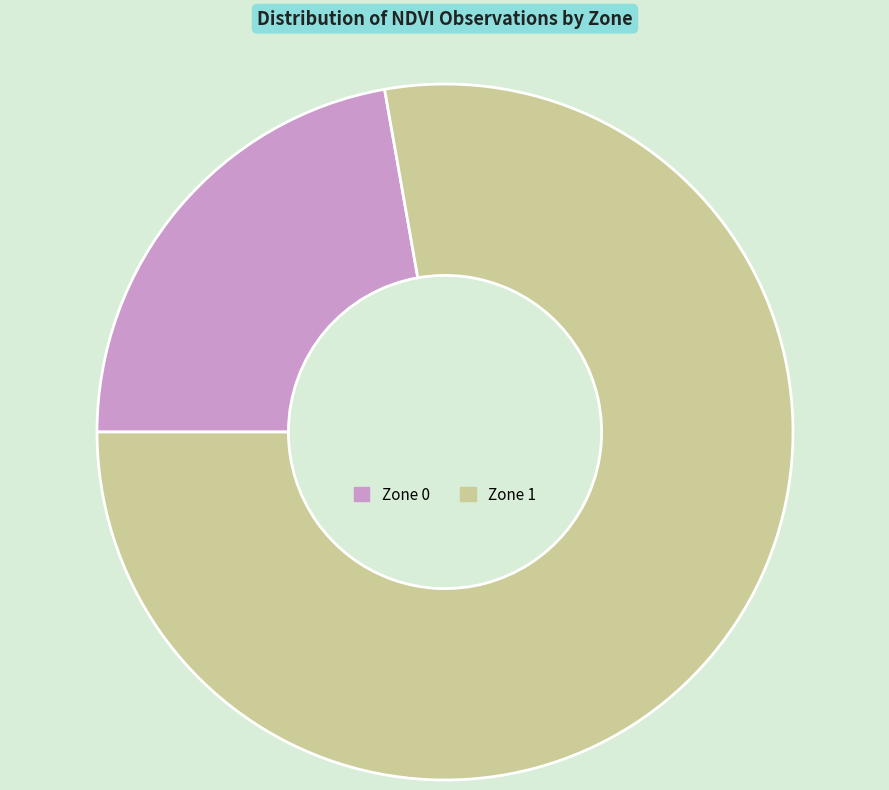

Combined, do Zone 0 and Zone 1 account for over 50%?

Yes